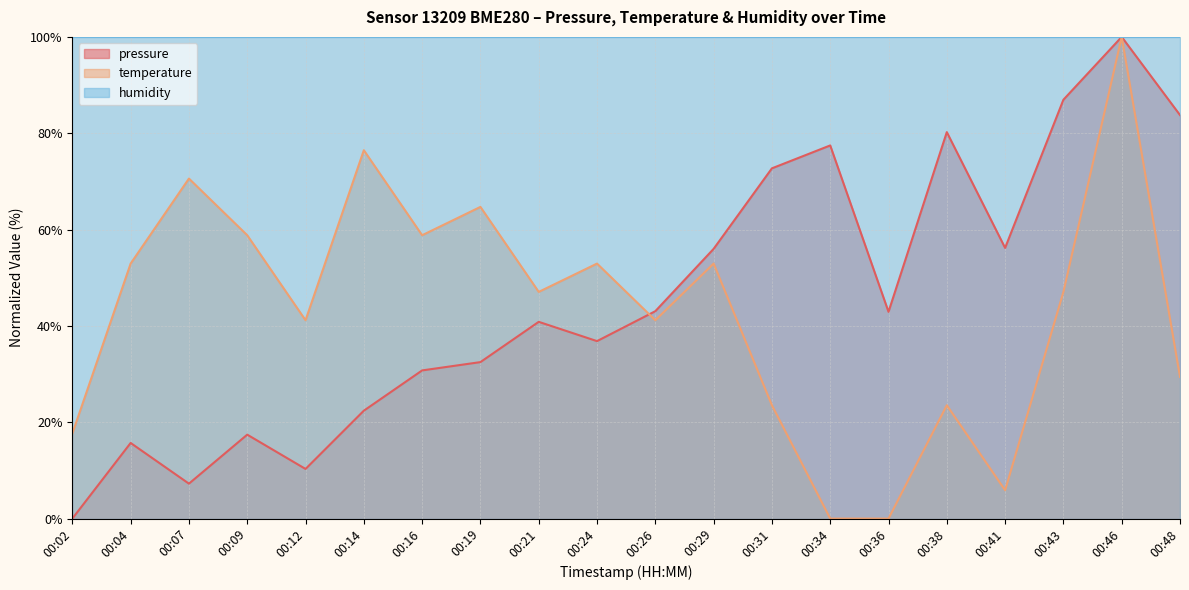

Which series has the largest range (max minus min)?

pressure